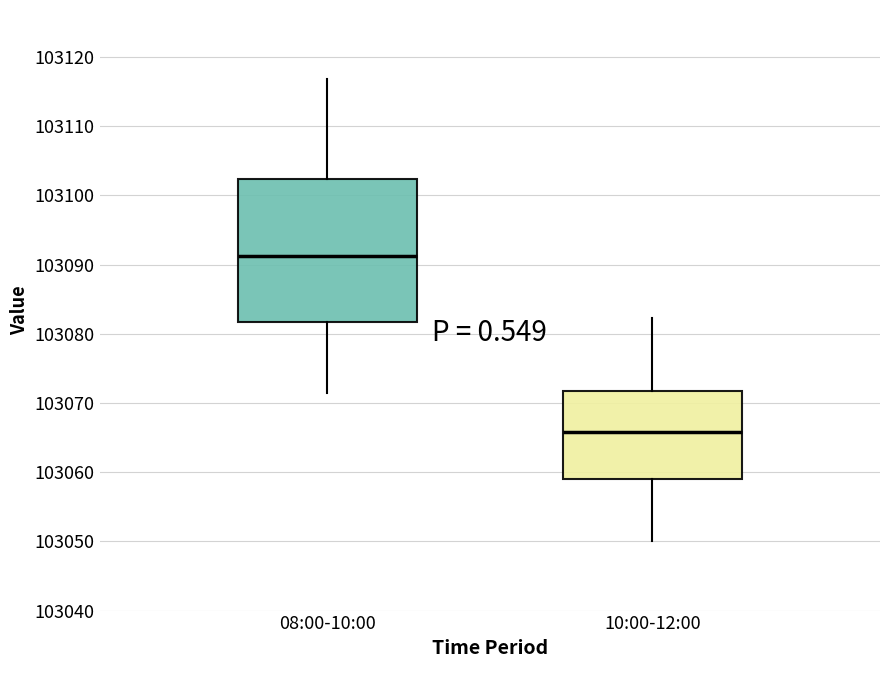

Reading left to right, read every box against the y-axis: the position of its median line, the range the box covers, and the ends of its whiskers. The values are not printed on the chart, so give them approximately, as read against the axis.

08:00-10:00: median 103091, box 103082 to 103102, whiskers 103072 to 103117
10:00-12:00: median 103066, box 103059 to 103072, whiskers 103050 to 103082